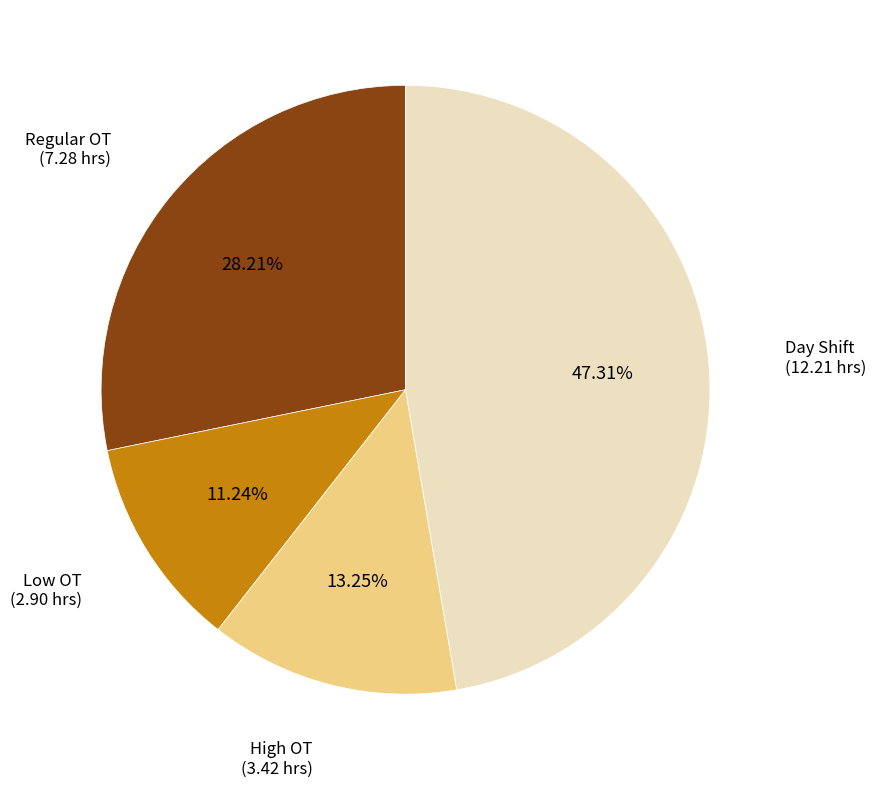

Does any single category account for the majority?

No